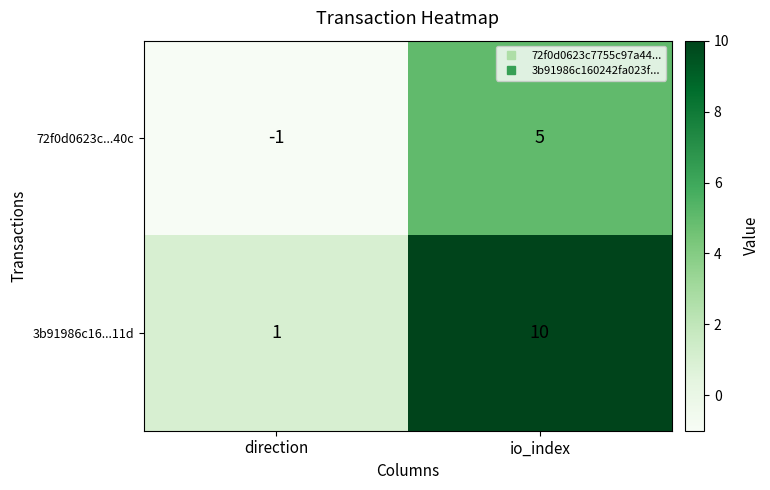

Count the number of categories in the chart.

2